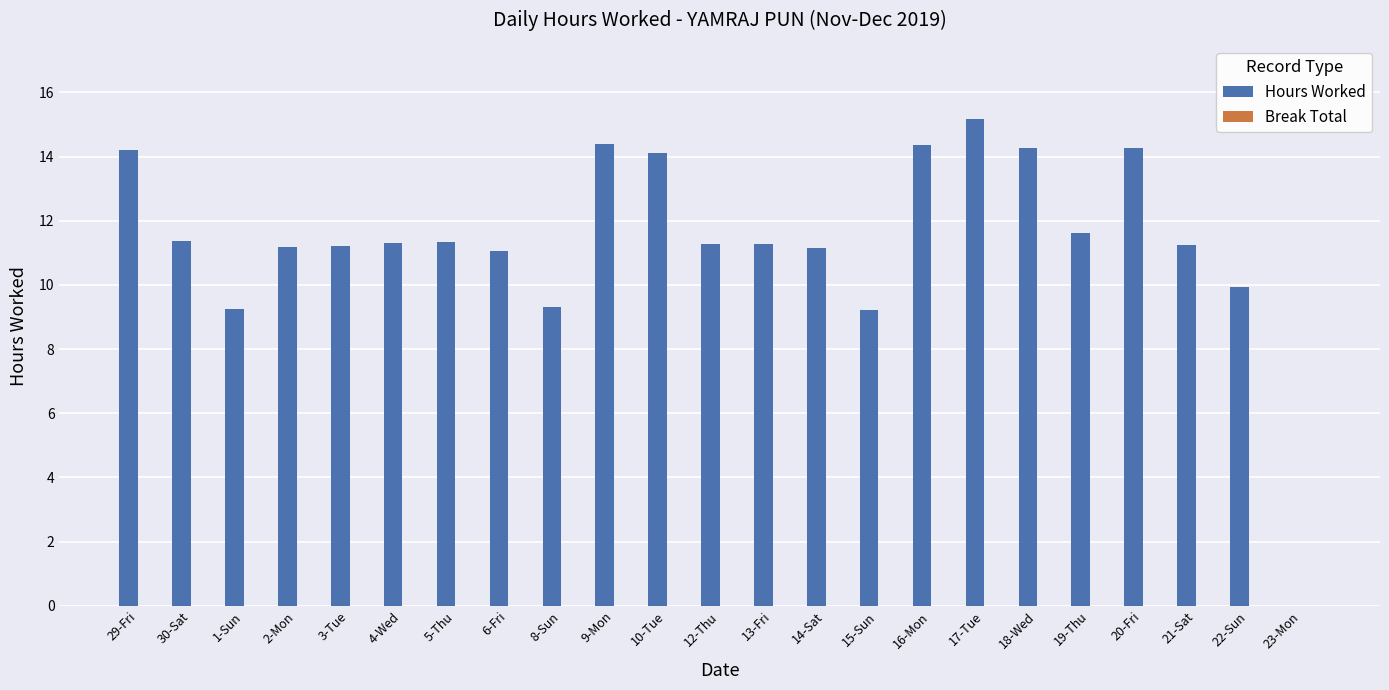

What is the change in value from 9-Mon to 21-Sat?

-3.1